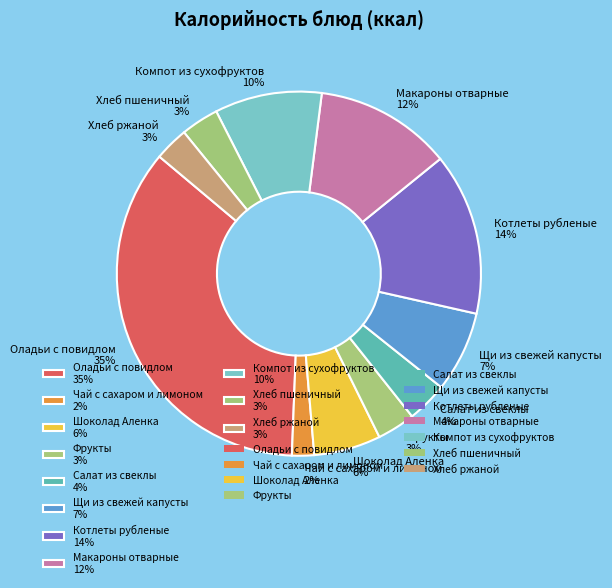

The Салат из свеклы slice represents 4% of the pie. True or false?

True